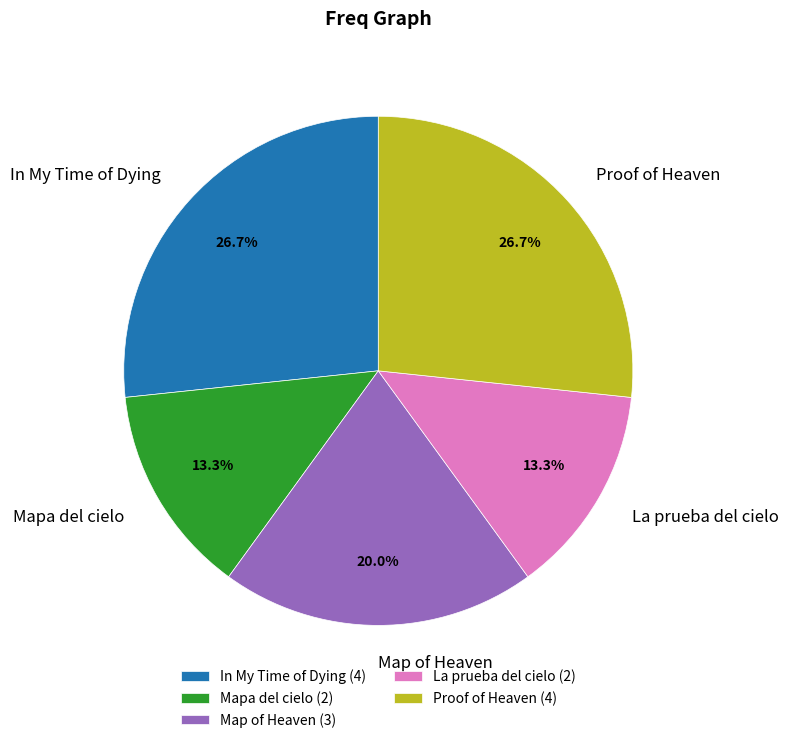

To the nearest percent, what is the difference between the largest and smallest slice percentages?

13%